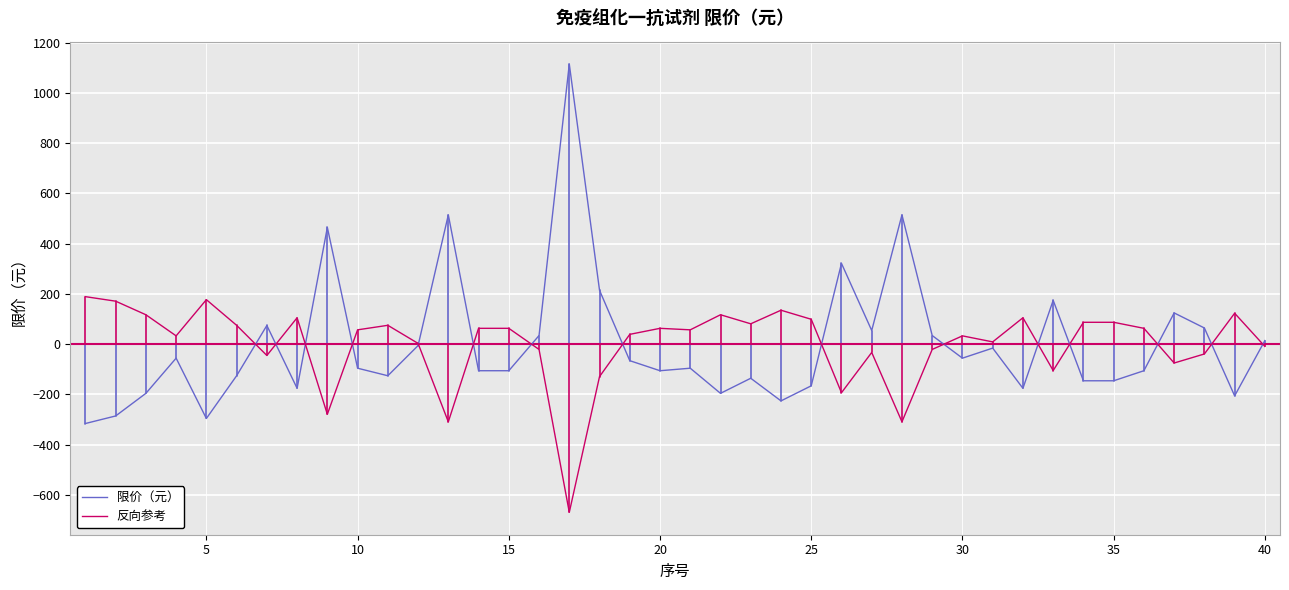

List the series in order of their peak value, lowest first.

反向参考, 限价（元）